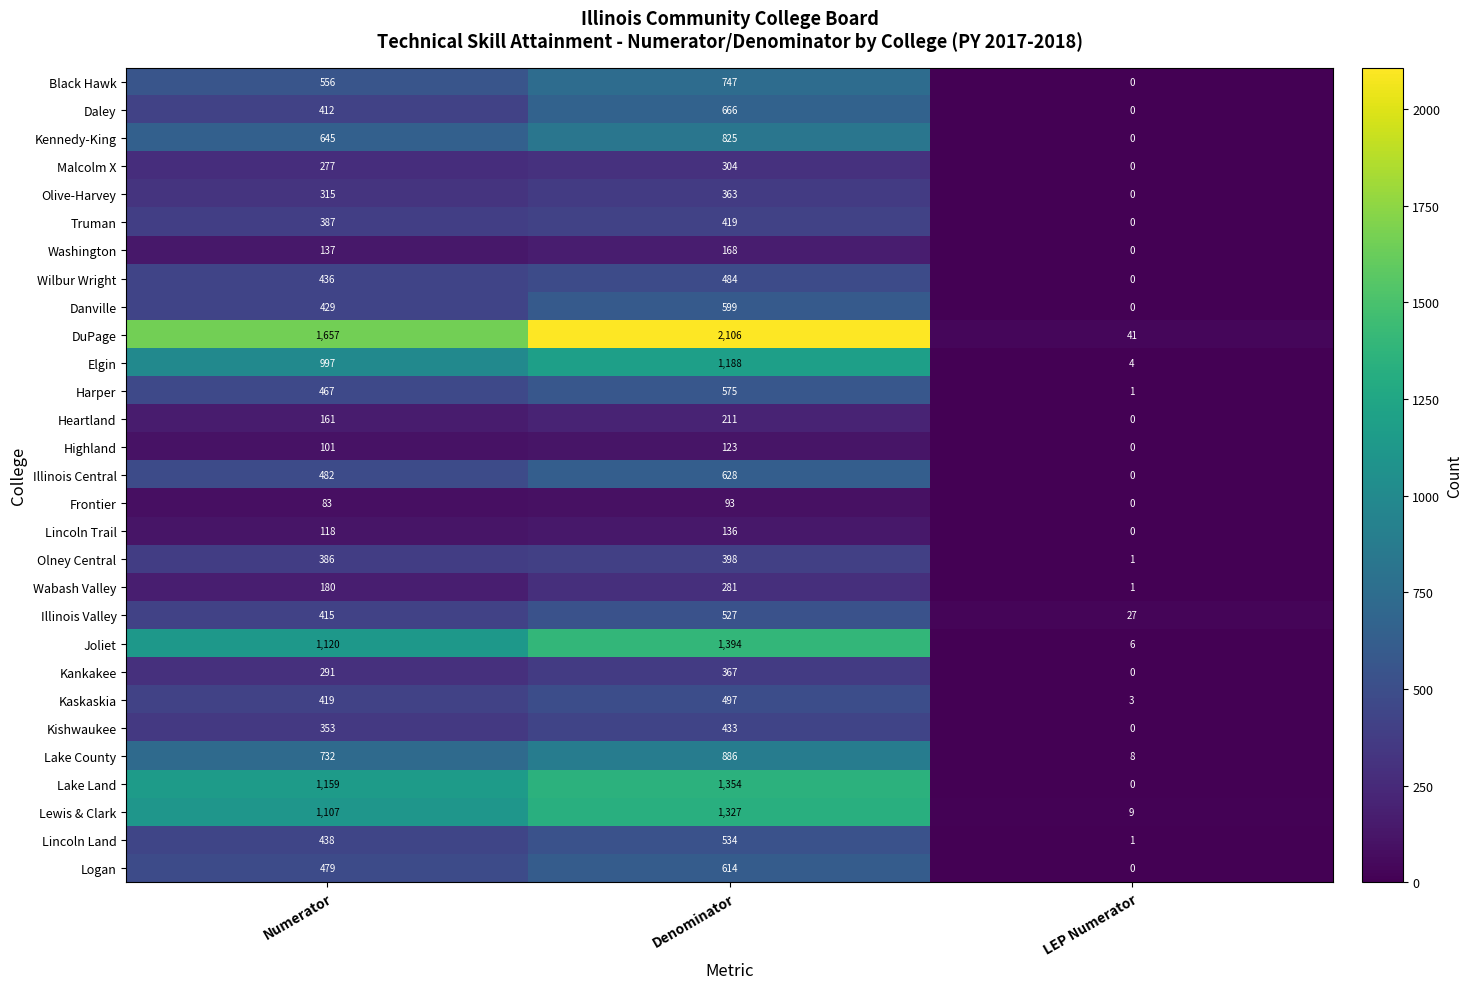

Which series has the widest spread of values?

DuPage